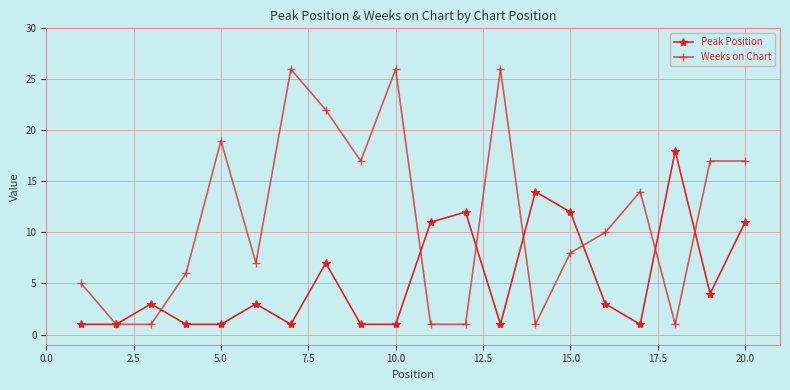

Rank the series by their average value, from lowest to highest.

Peak Position, Weeks on Chart